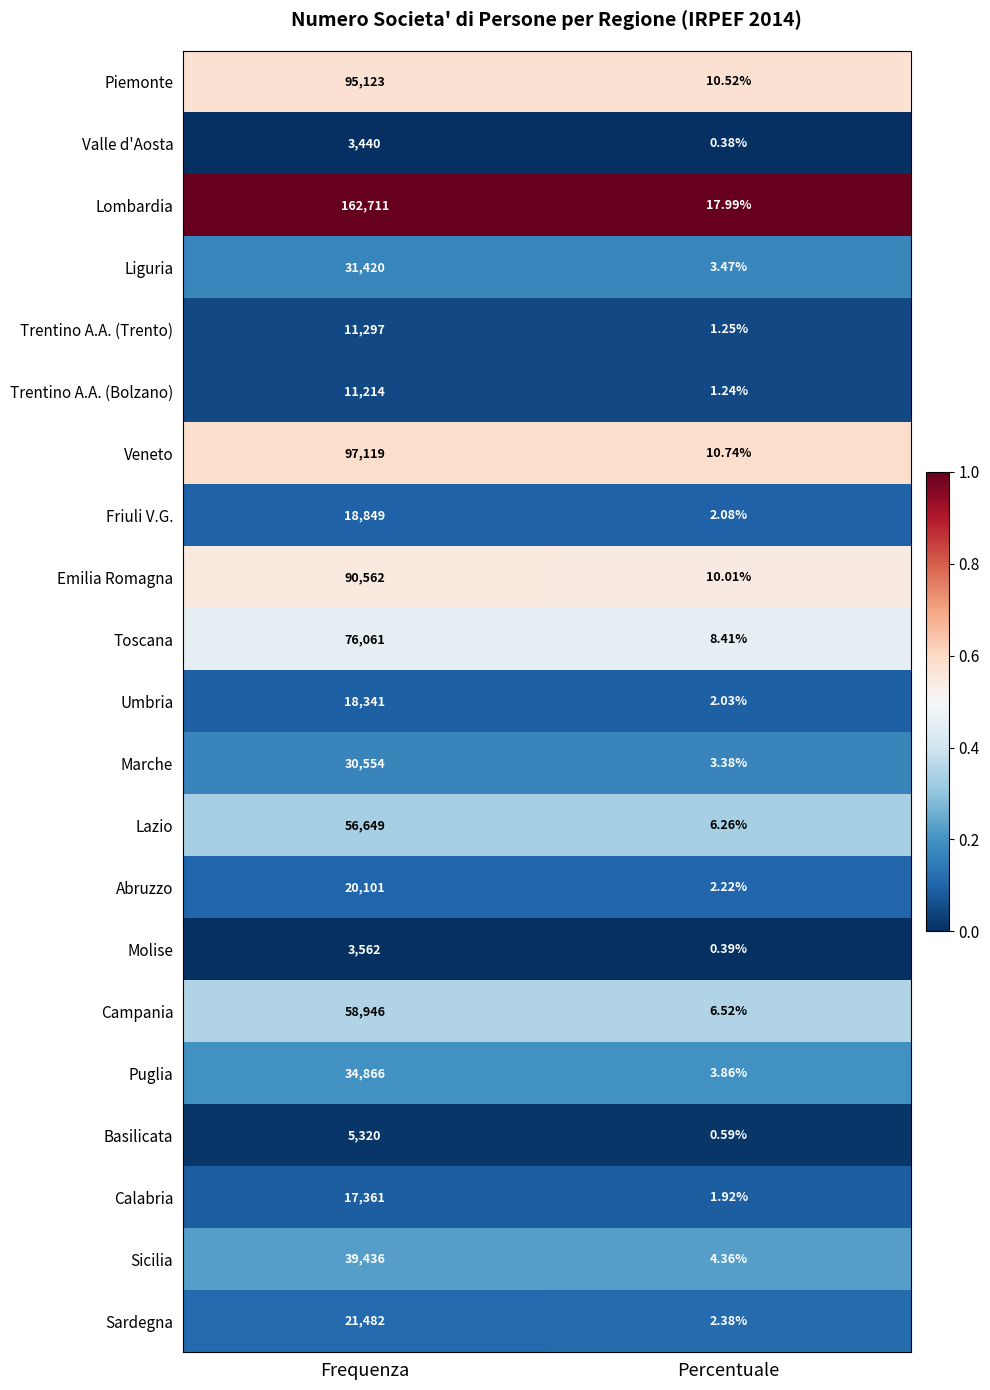

Which series changed the most between Frequenza and Percentuale?

Lombardia